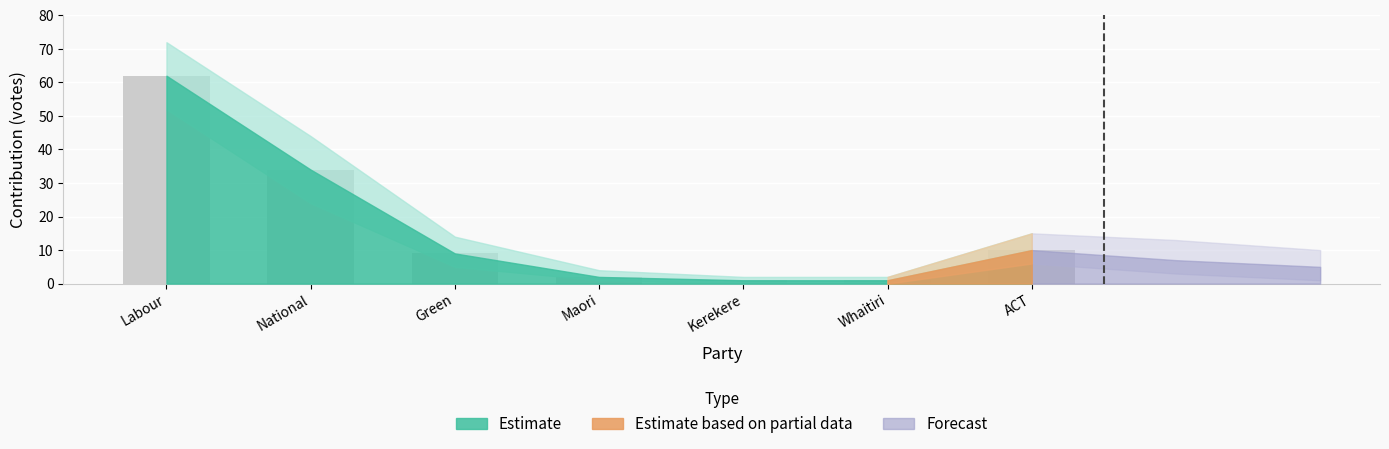

Reading left to right, transcribe all the data shown in this chart.

Labour=62	National=34	Green=9	Maori=2	Kerekere=1	Whaitiri=1	ACT=10